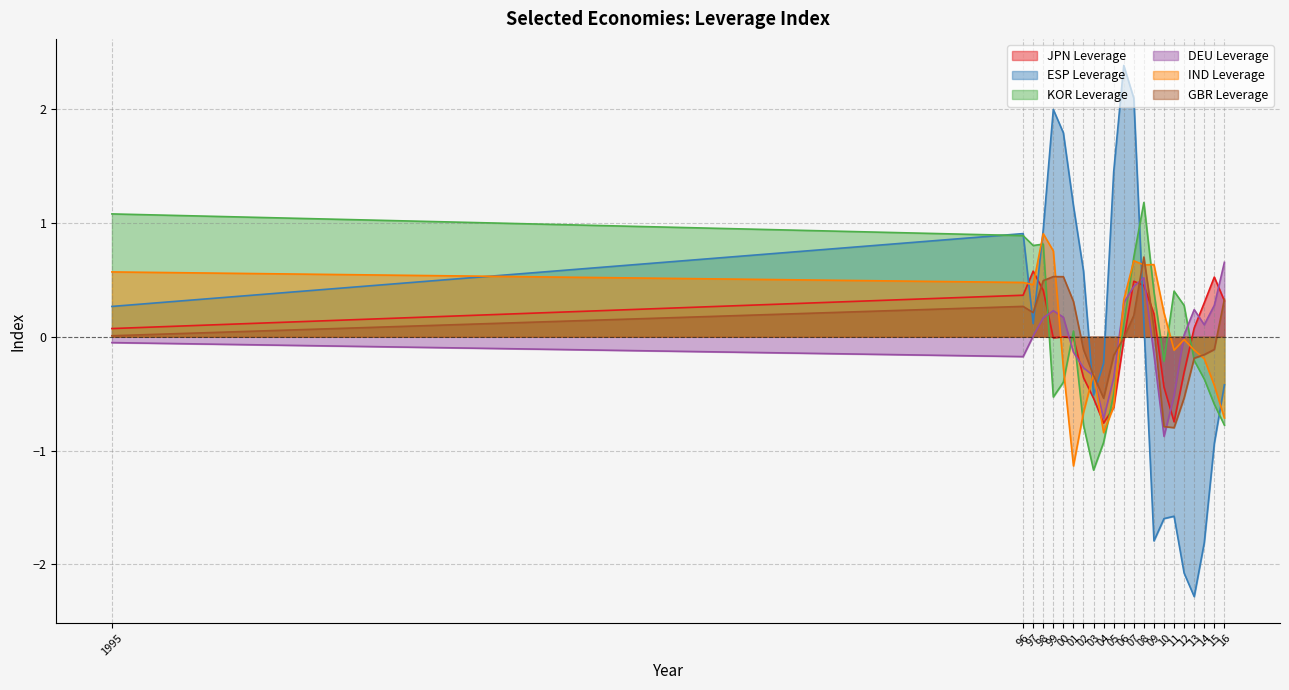

How many interior local peaks does the GBR Leverage series have?

3